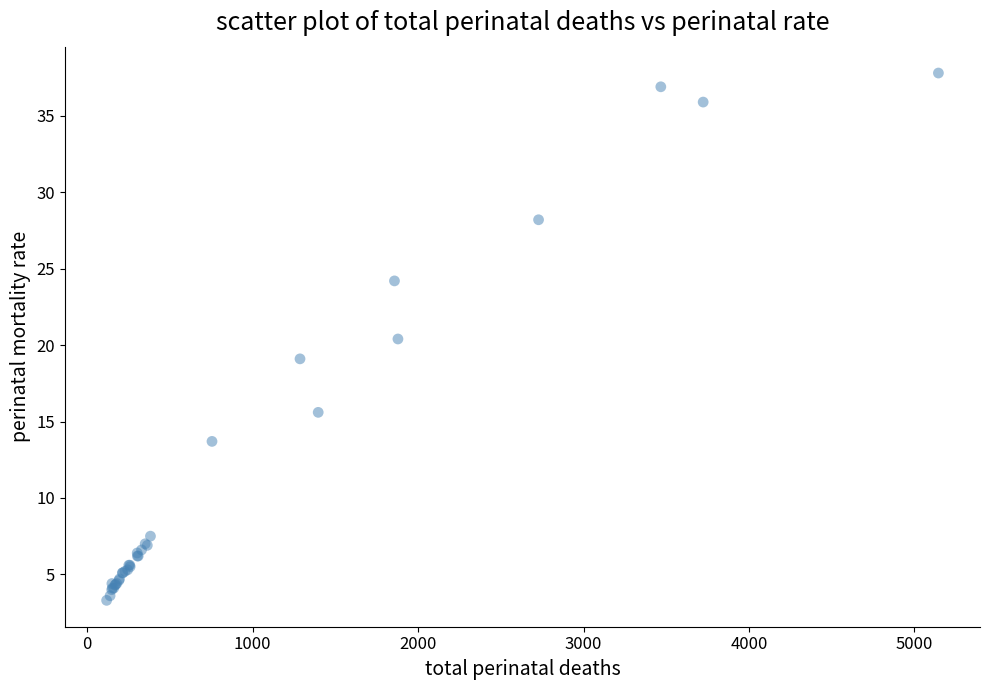

What Y value in the scatter plot is closest to 20?

20.4